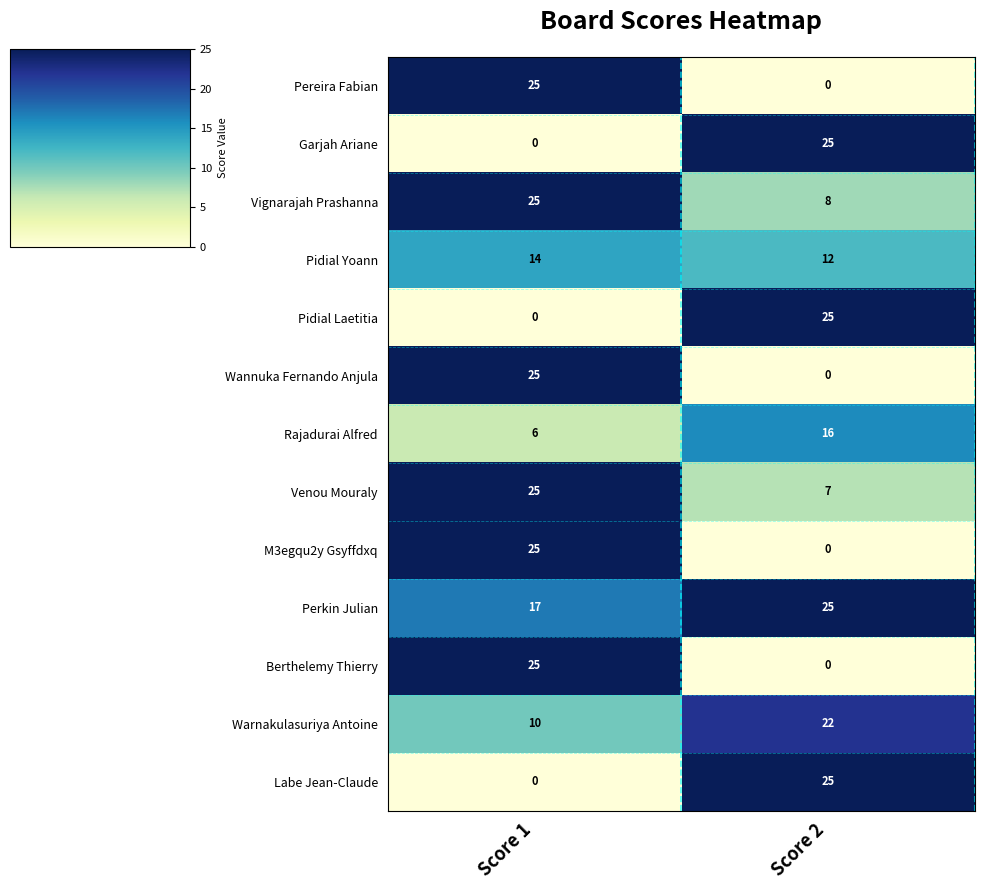

Count the number of data series in this chart.

13